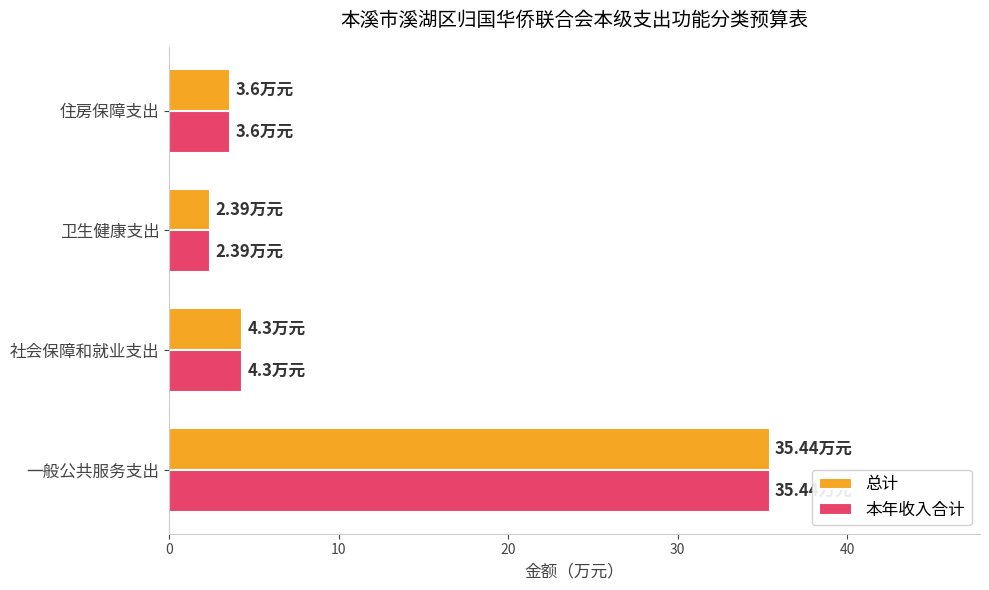

What is the total value across all series at 一般公共服务支出?

70.9